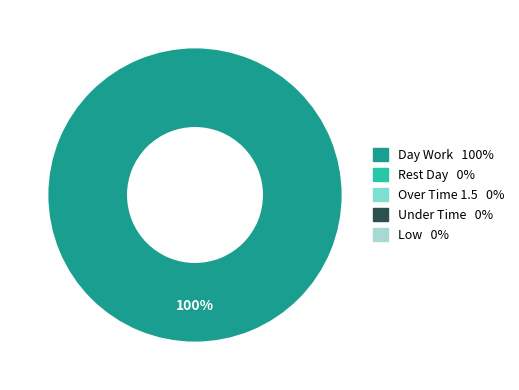

Is there a majority slice in this chart?

Yes